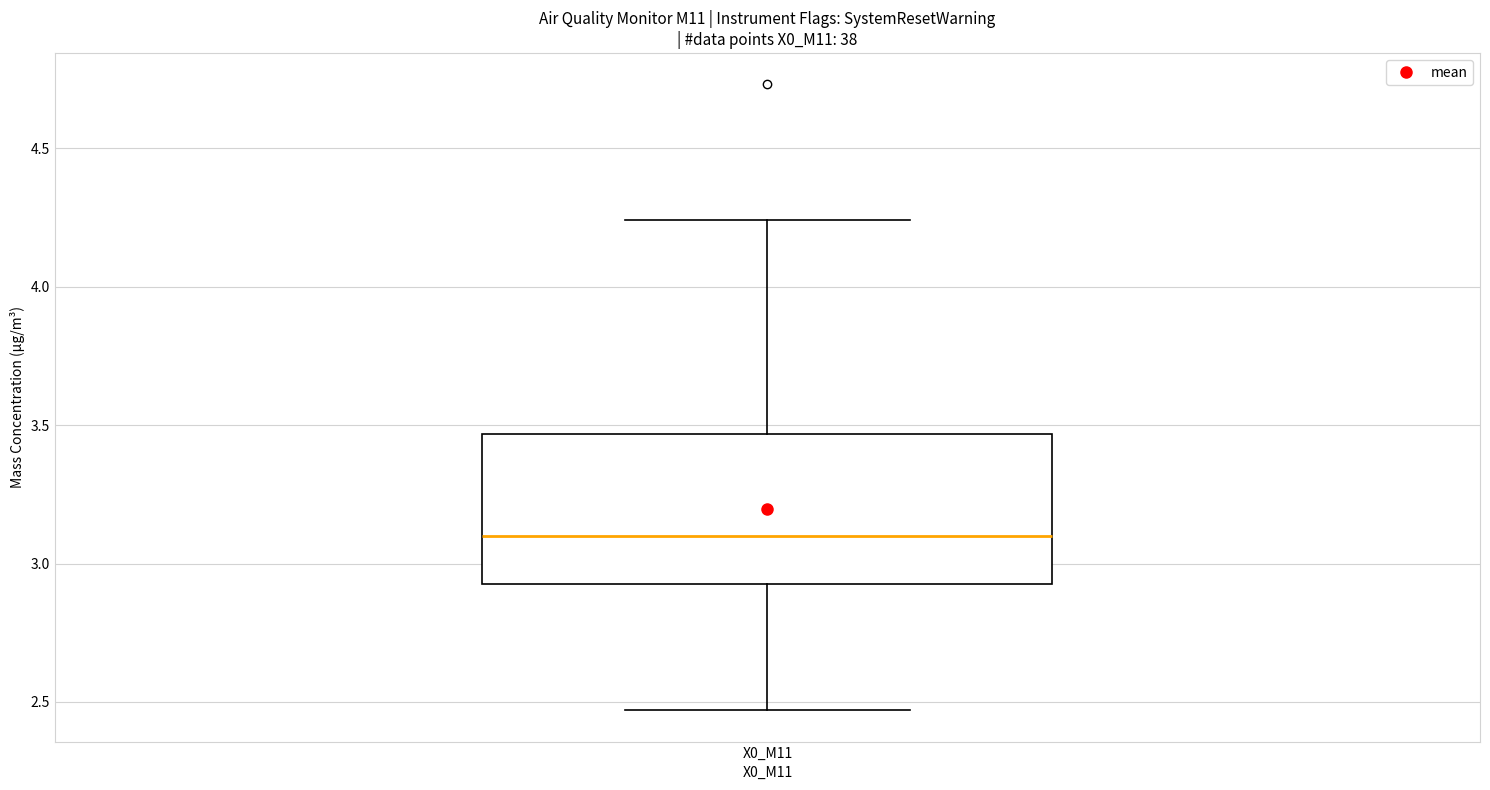

Where is the upper edge of the box for X0_M11 on the y-axis? The values are not printed on the chart, so give them approximately, as read against the axis.

3.45